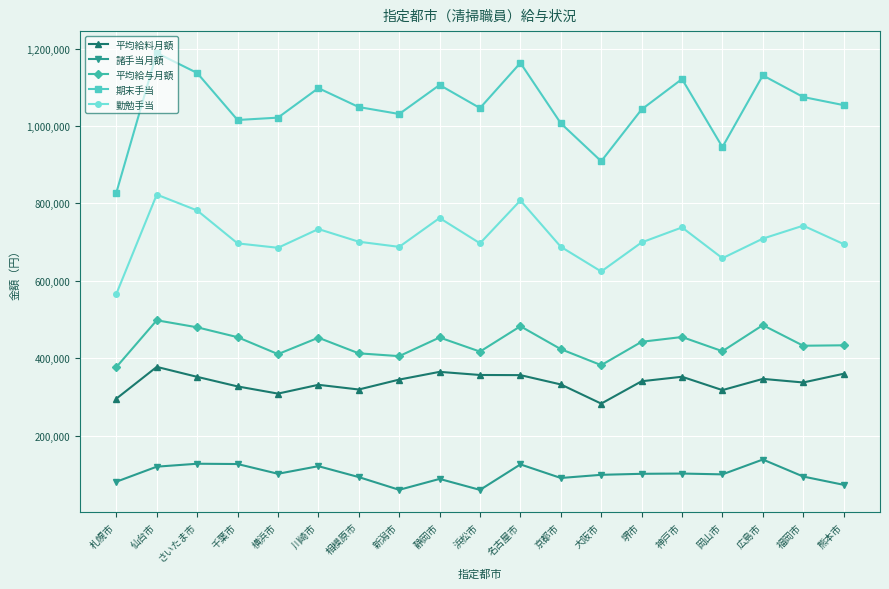

The 平均給与月額 series shows 747031 at 静岡市. True or false?

False